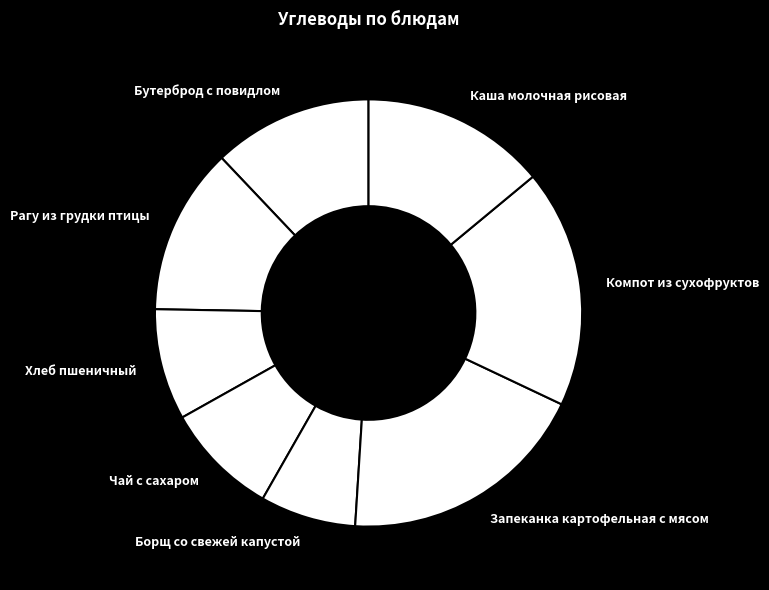

How many slices are in this pie chart?

8